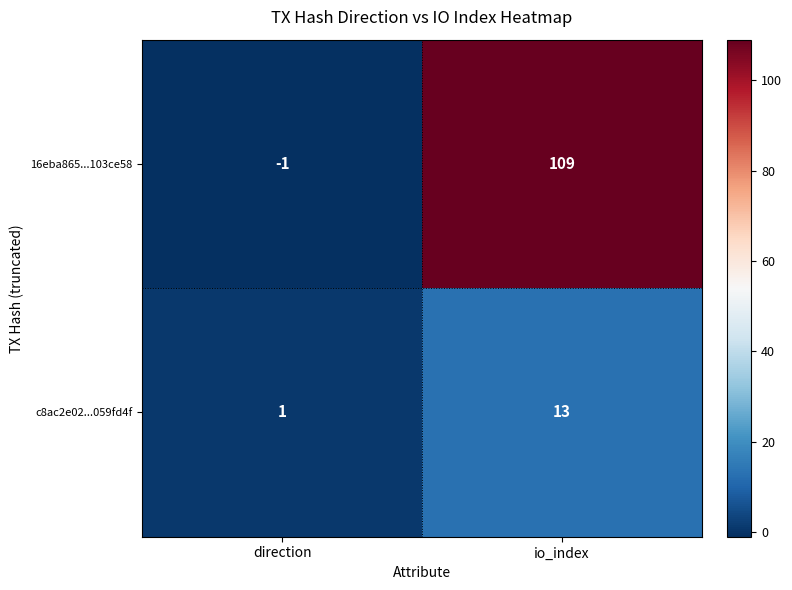

Which category has the lowest value across all series?

direction